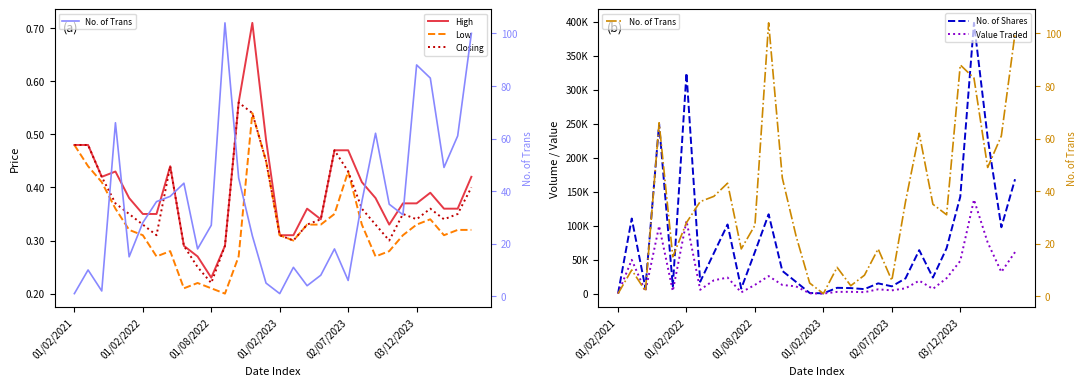

The value of Value Traded at 22 is 33497.2. True or false?

False